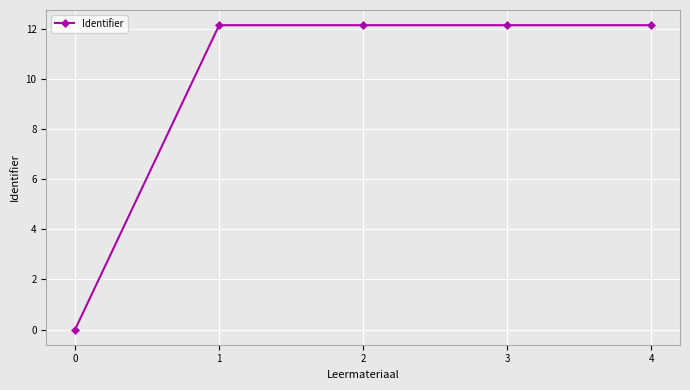

Reading right to left, transcribe all the data shown in this chart.

4=12.1	3=12.1	2=12.1	1=12.1	0=0.0